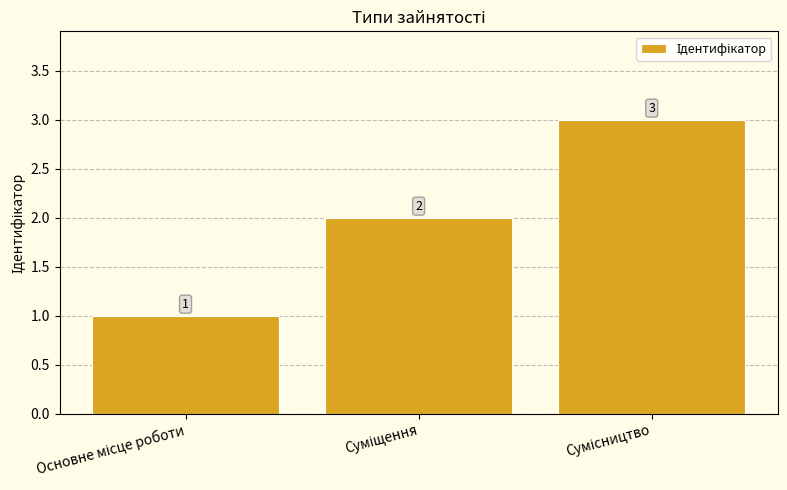

What is the maximum value shown in the chart?

3